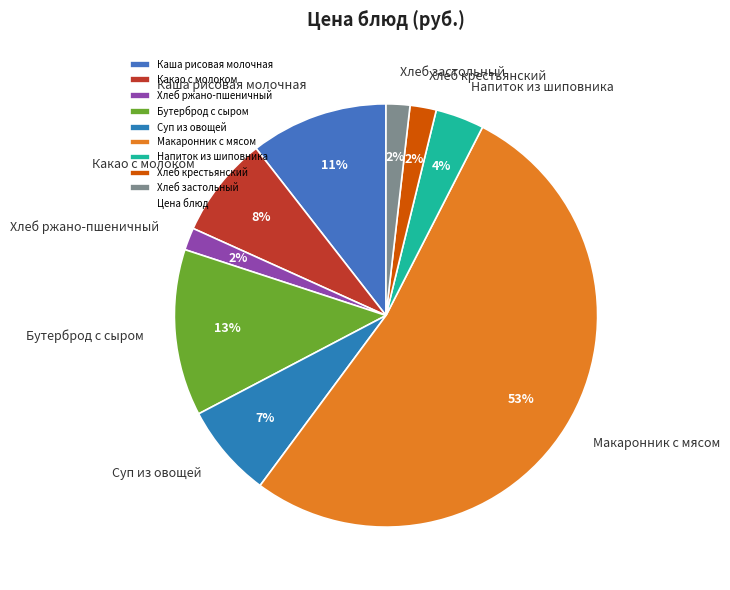

How many slices are in this pie chart?

9